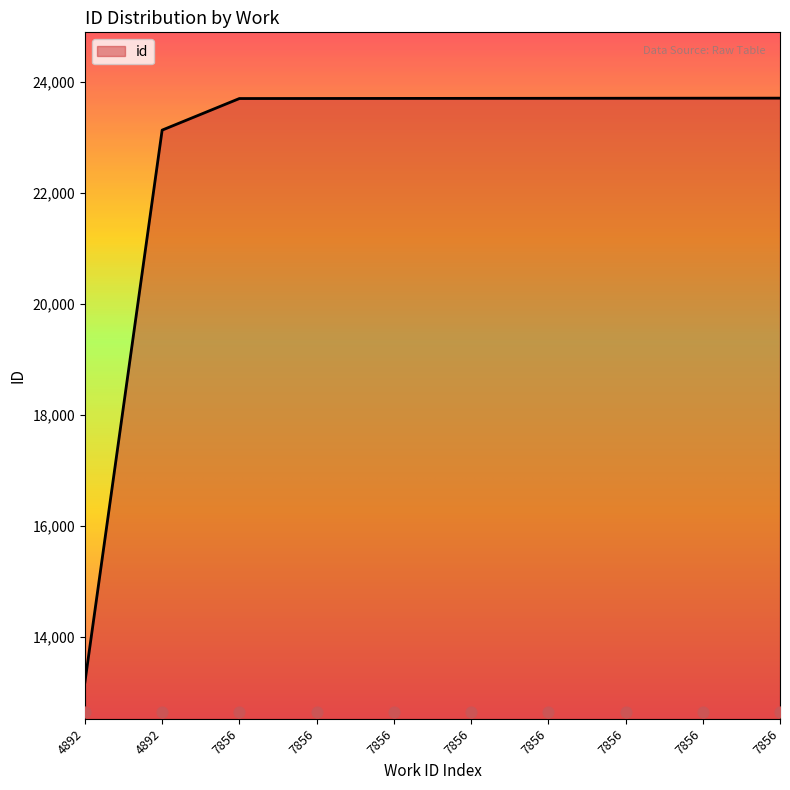

What is the ratio of the value at 7856 to the value at 7856?

1.0